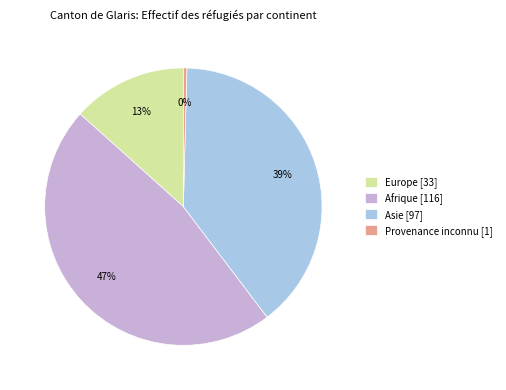

To the nearest percent, what is the average slice percentage?

25%